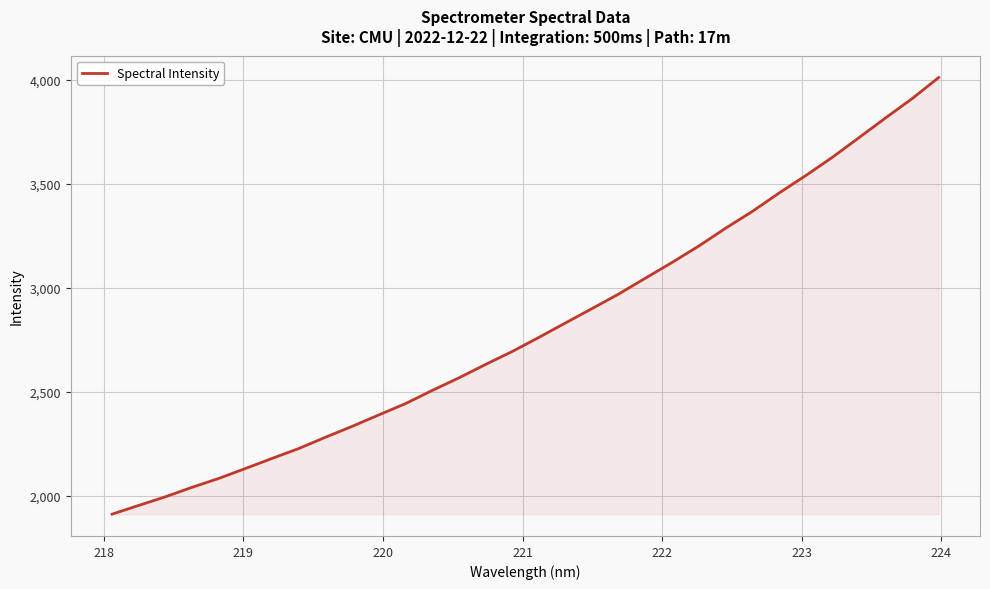

What is the smallest value displayed?

1911.5